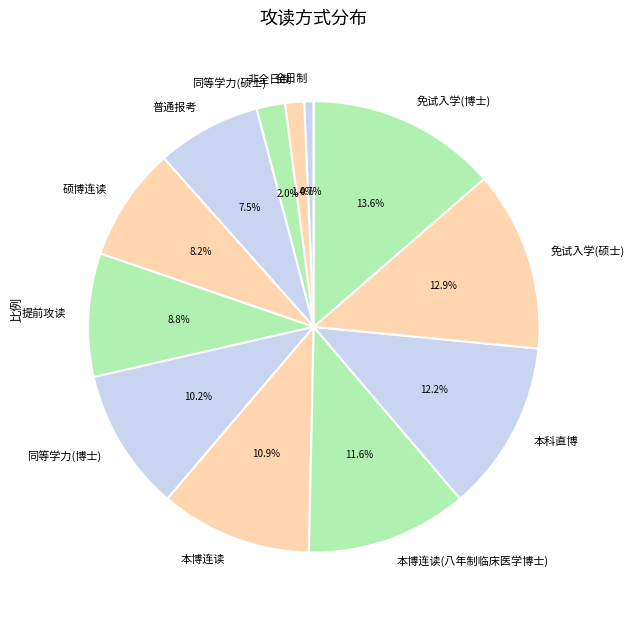

Is it true that 提前攻读 is 1% of the pie?

False